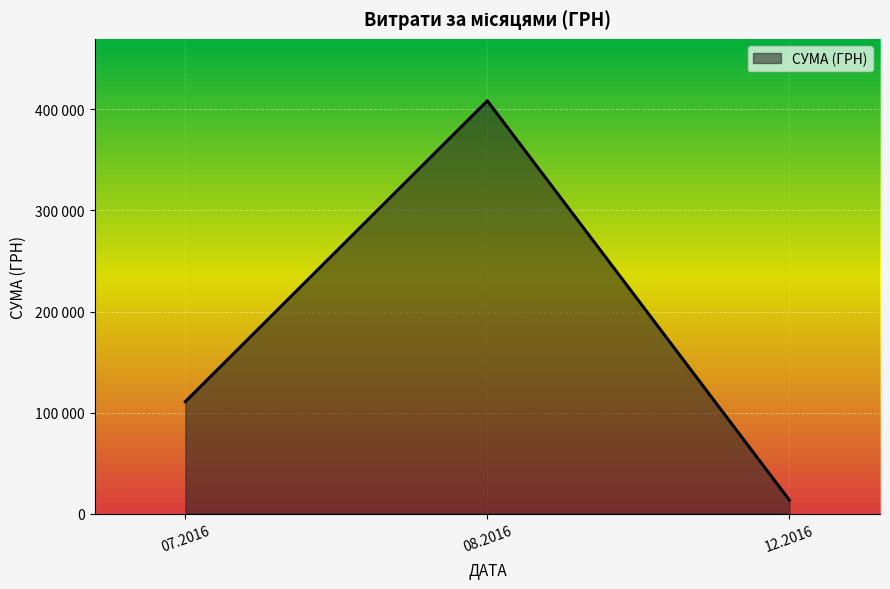

Is this an area chart (filled region under the line)?

Yes